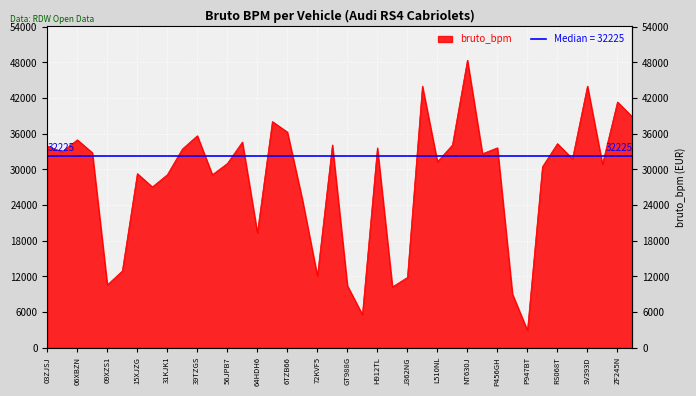

At which category does the data reach its first local peak?

06XBZN